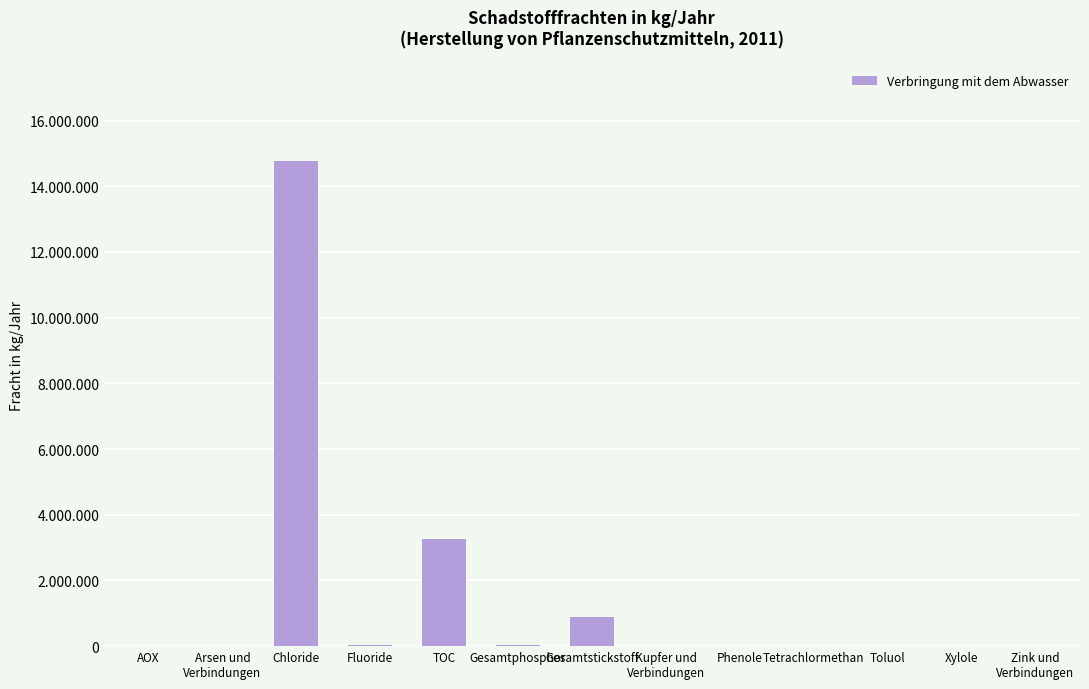

What is the label of the 10th bar from the right?

Fluoride